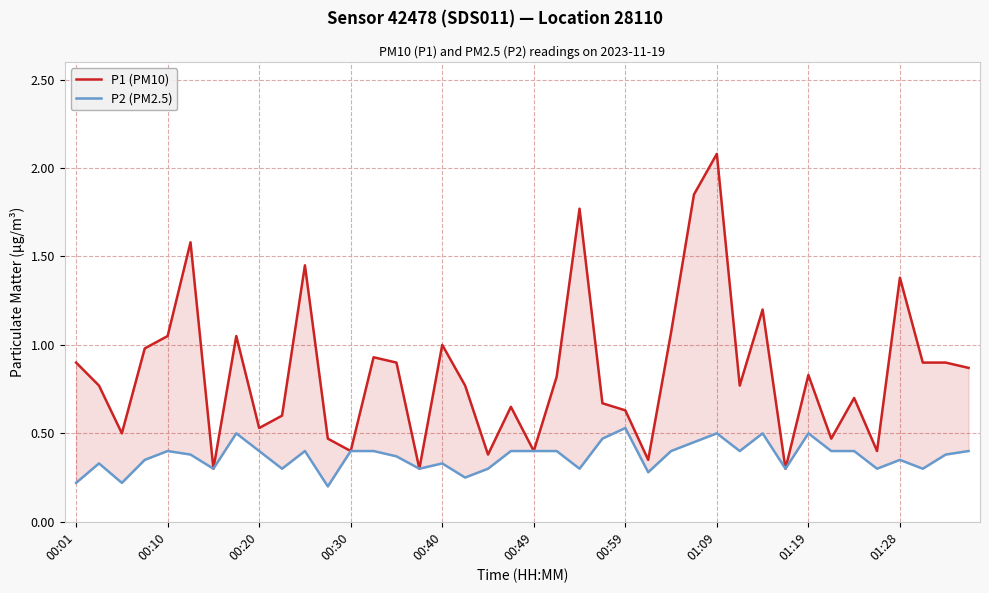

What is the average value of the P1 (PM10) series?

0.8